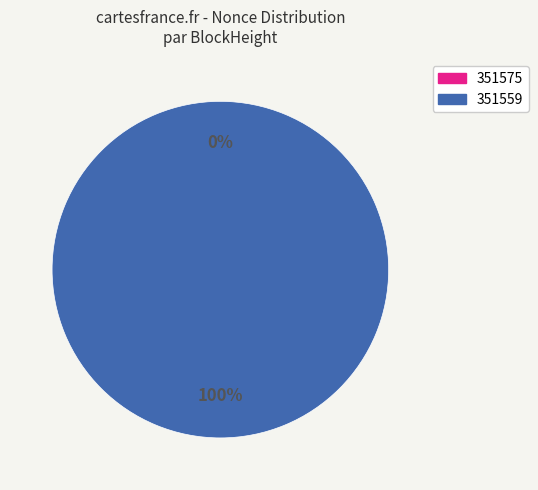

Which has a higher value, 351575 or 351559?

351559